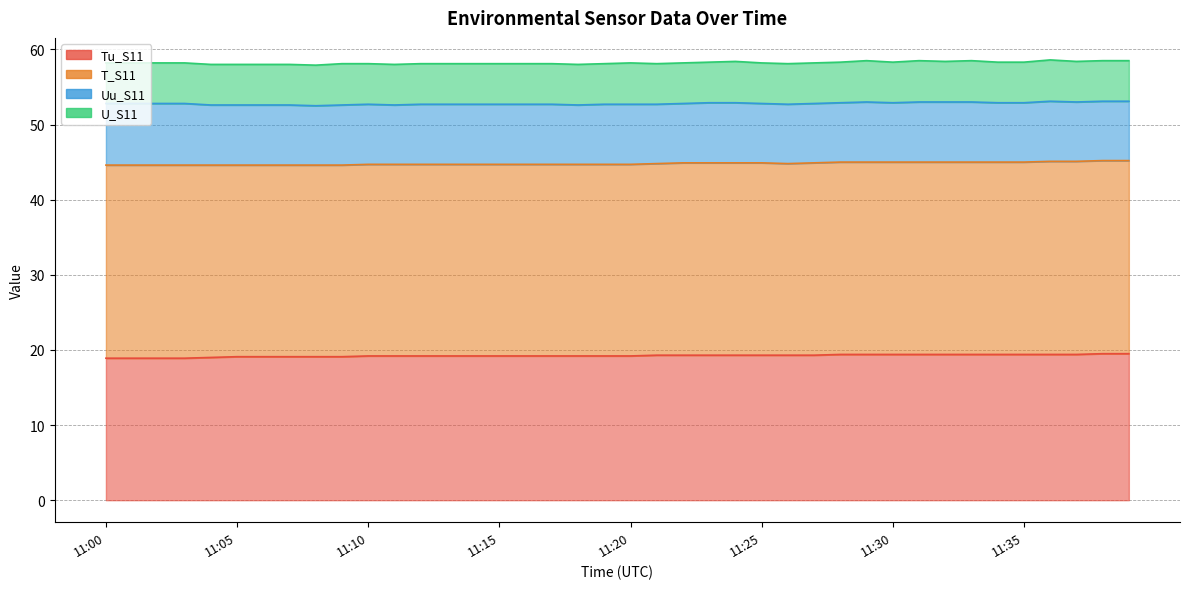

How many data points does each series have?

40